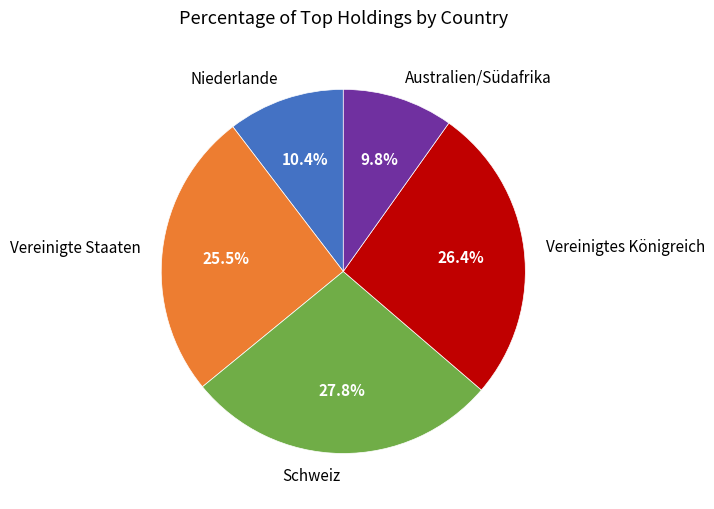

Do Schweiz and Niederlande together represent more than half of the pie?

No